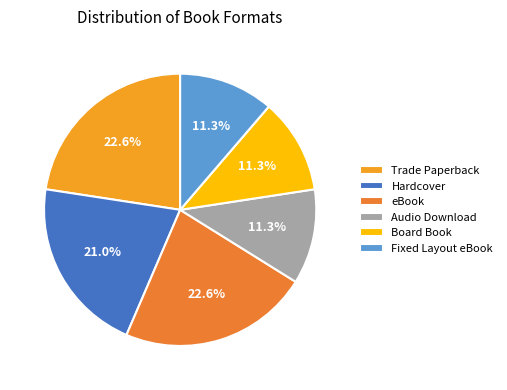

How many segments does this pie chart have?

6